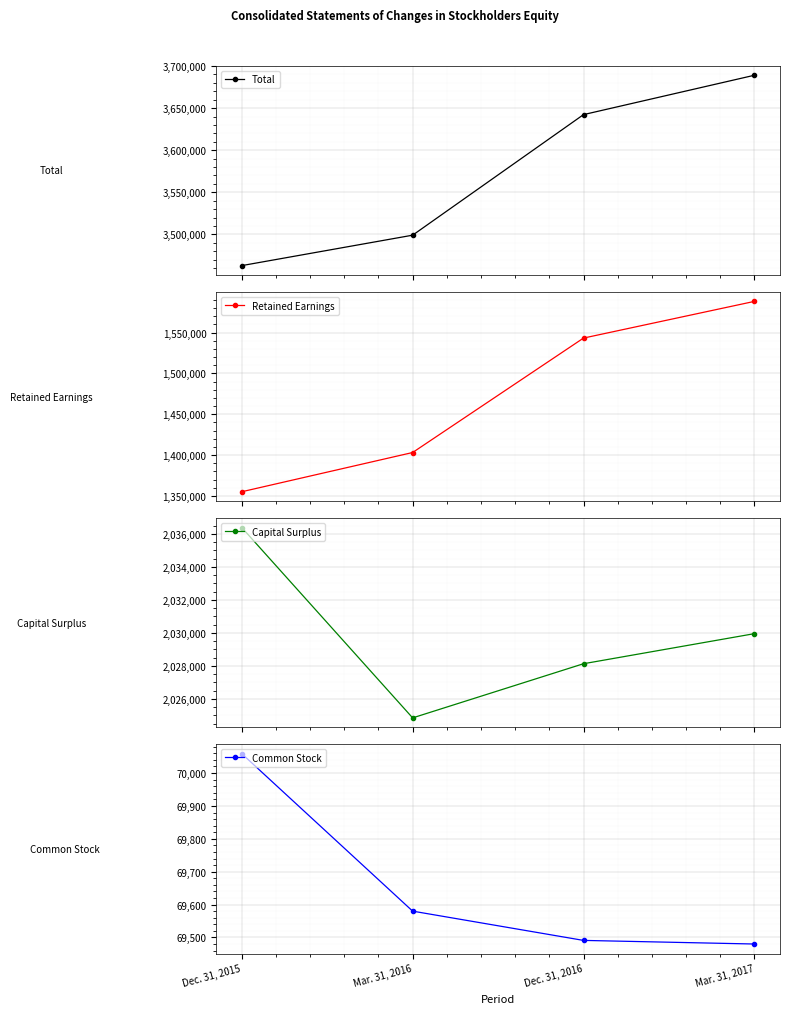

Rank the series by their maximum value, from lowest to highest.

Common Stock, Retained Earnings, Capital Surplus, Total